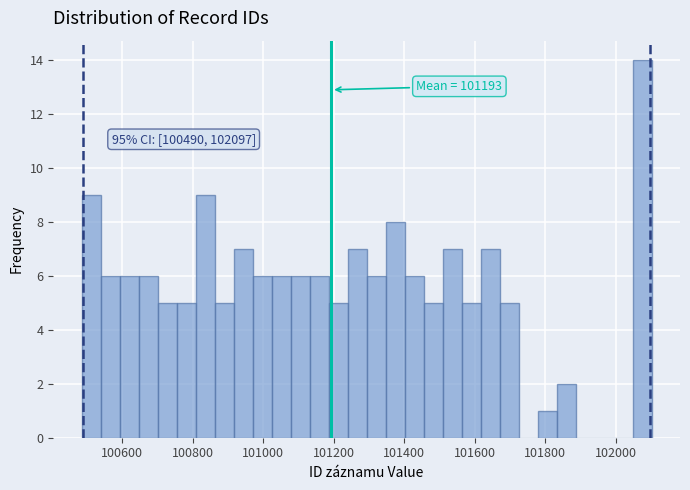

Read against the x-axis, roughly where is the centre of the tallest bar?

102080